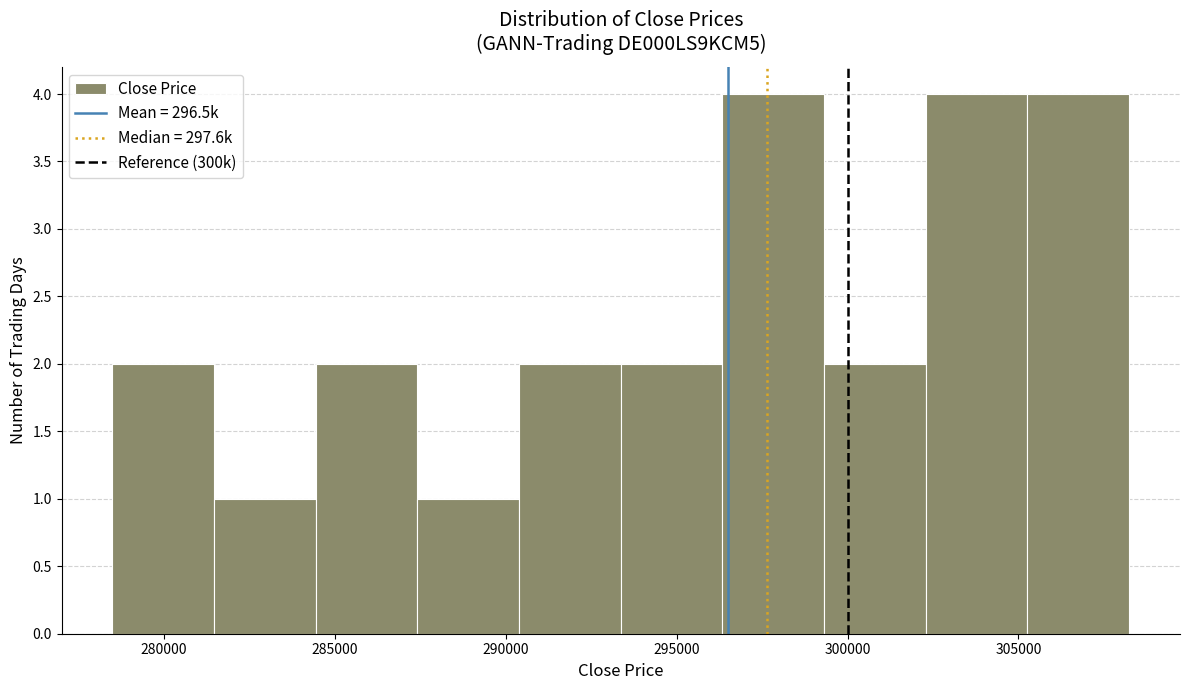

What is the height of the bar covering 299500 to 302500 on the x-axis? Neither the bar edges nor the heights are printed on the chart, so give them approximately, as read against the axes.

2